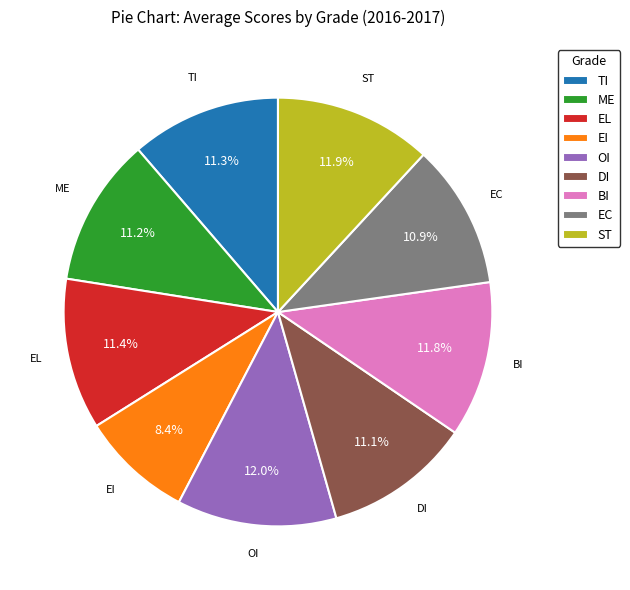

True or false: OI accounts for 12% of the total.

True